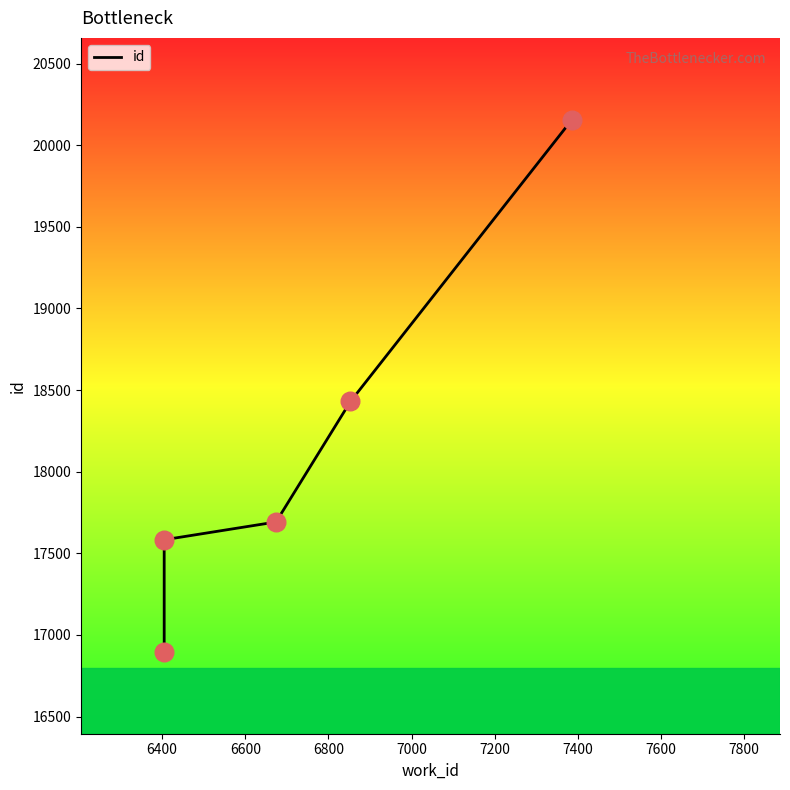

Between 6800 and 7000, which is larger?

7000